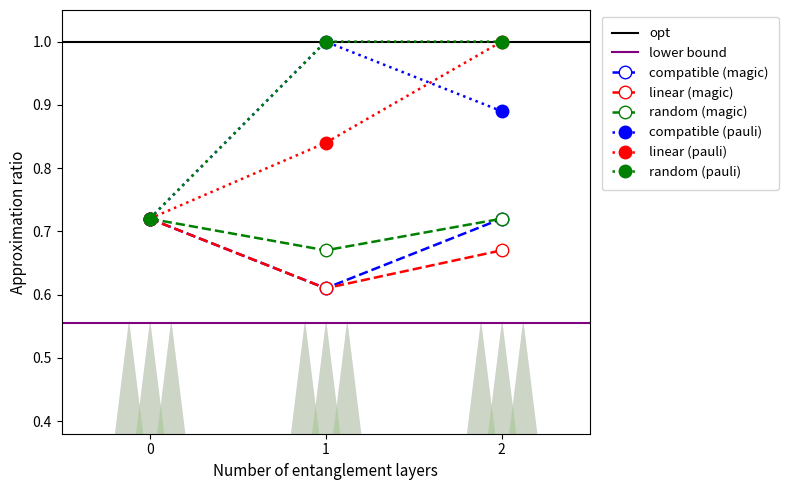

What is the total value across all series at 2?

5.0